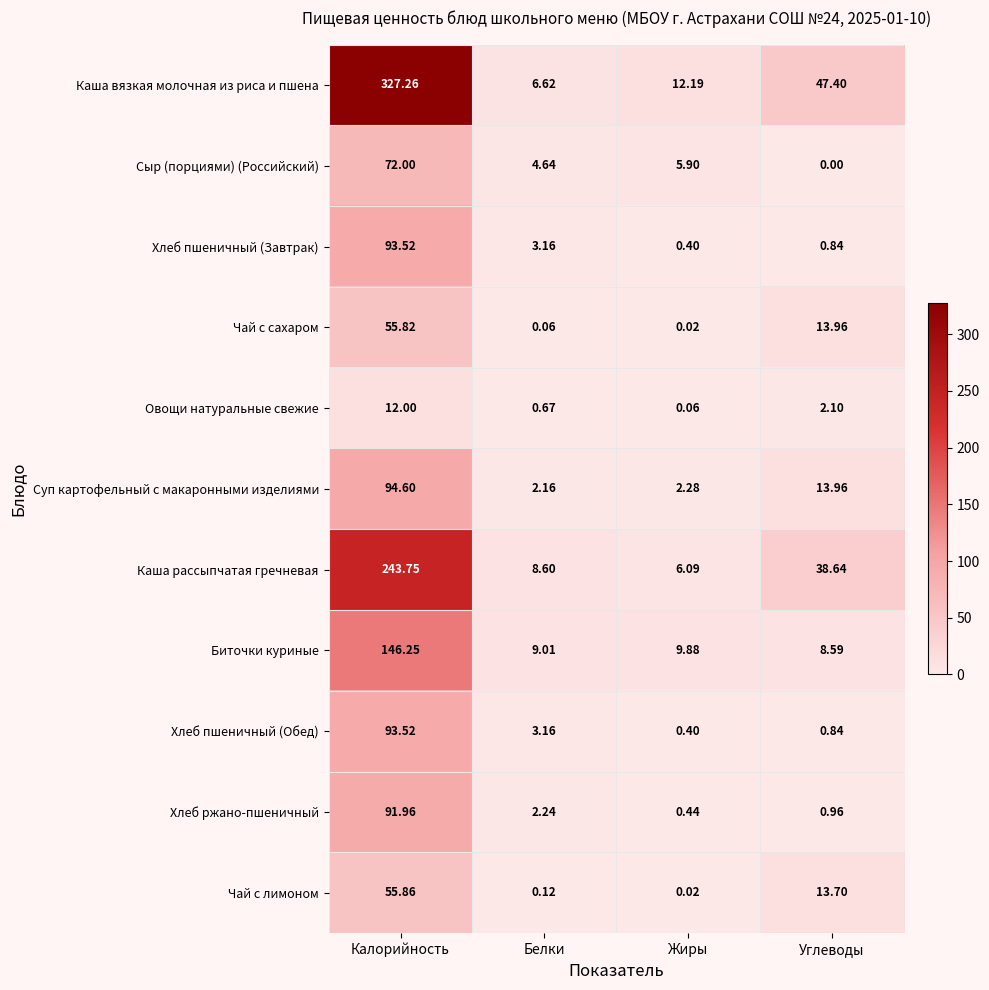

Which category has the lowest value across all series?

Углеводы